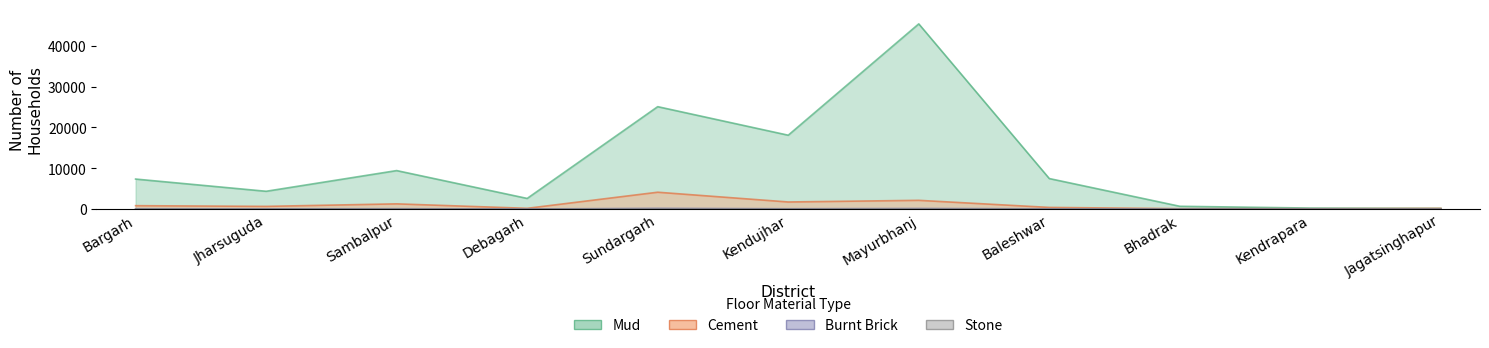

What is the value of the Stone point at the 6th from the left?

19